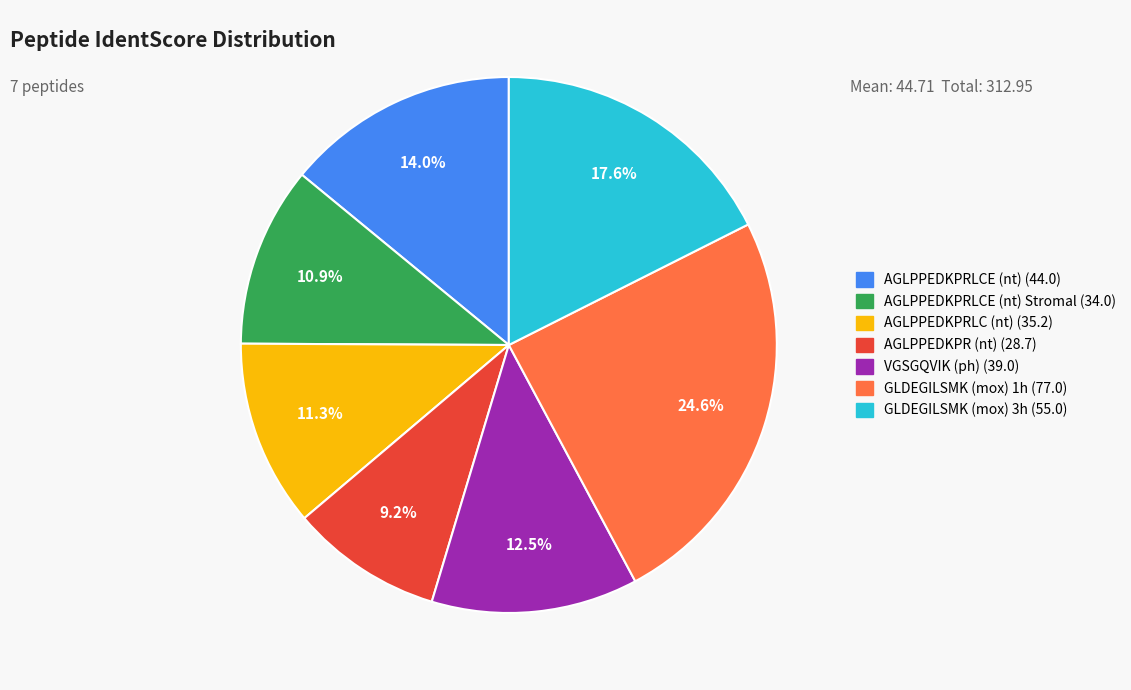

How many segments does this pie chart have?

7